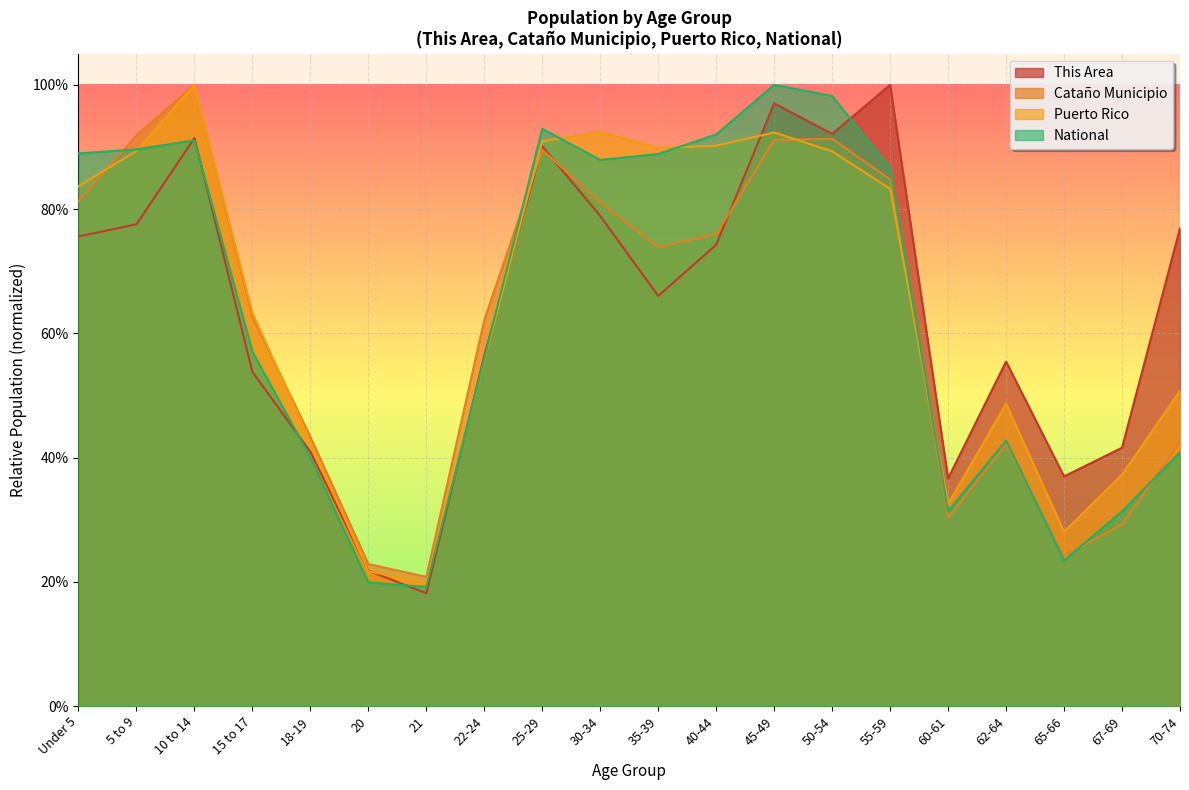

True or false: National has a value of 0.9 at 35-39.

True